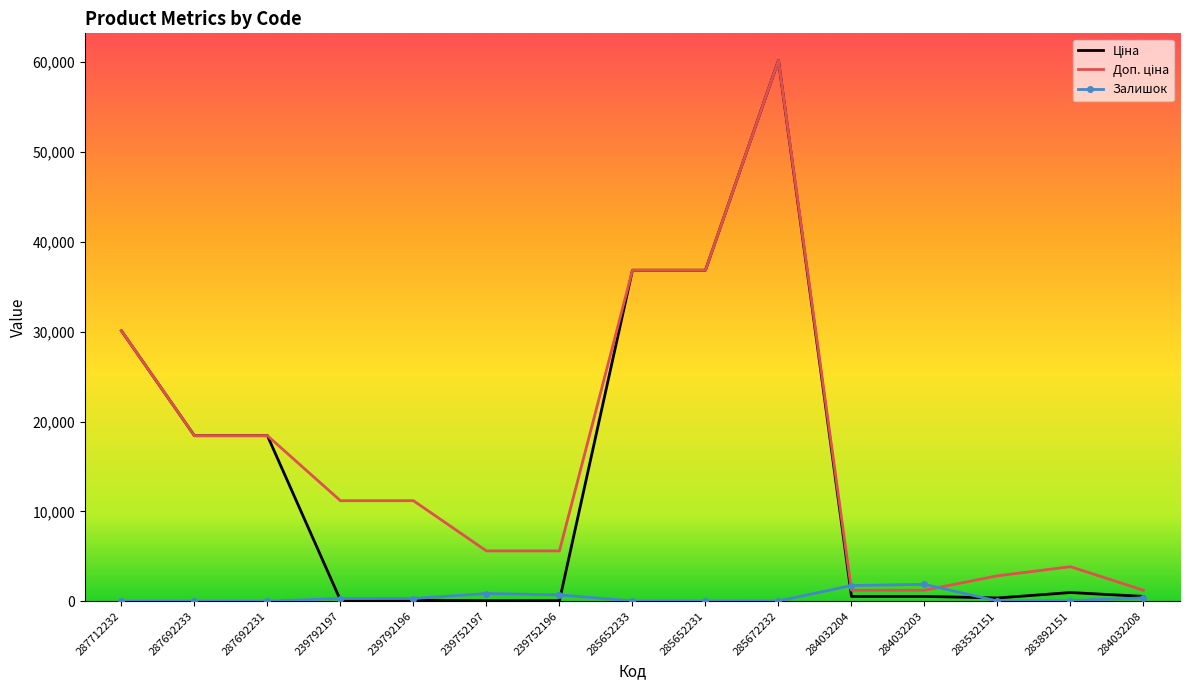

Which label corresponds to the largest value in the chart?

285672232